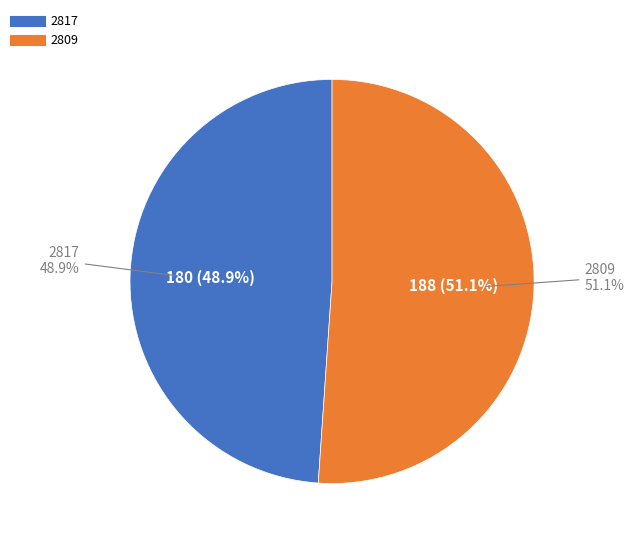

The 2809 slice represents 51% of the pie. True or false?

True